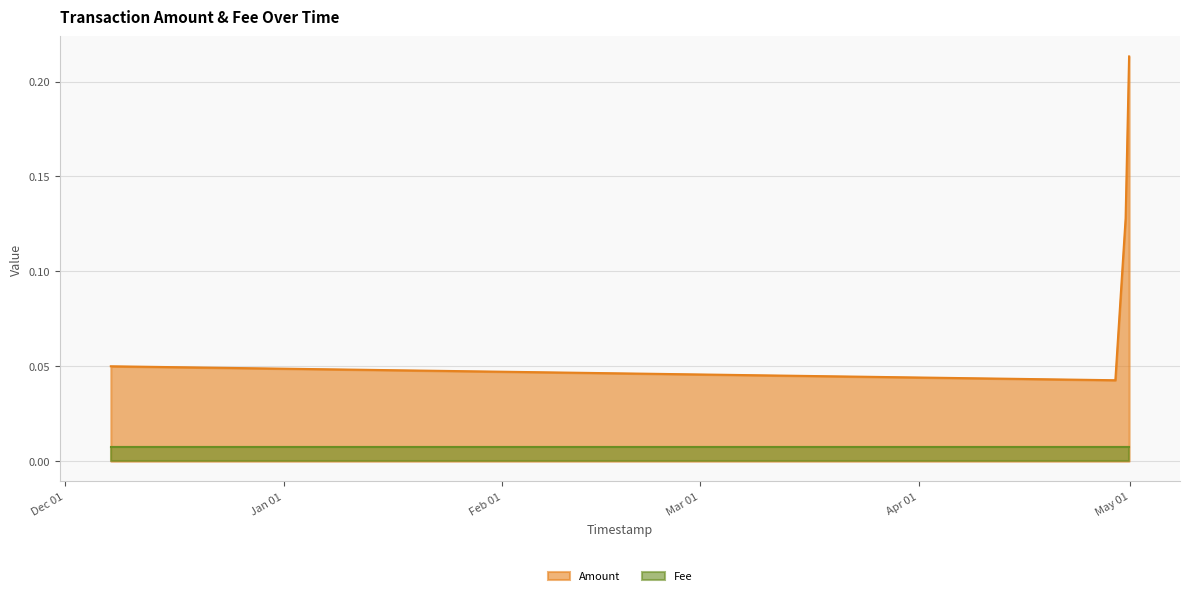

What is the label of the 4th point from the right?

2018-12-07 12:30:17